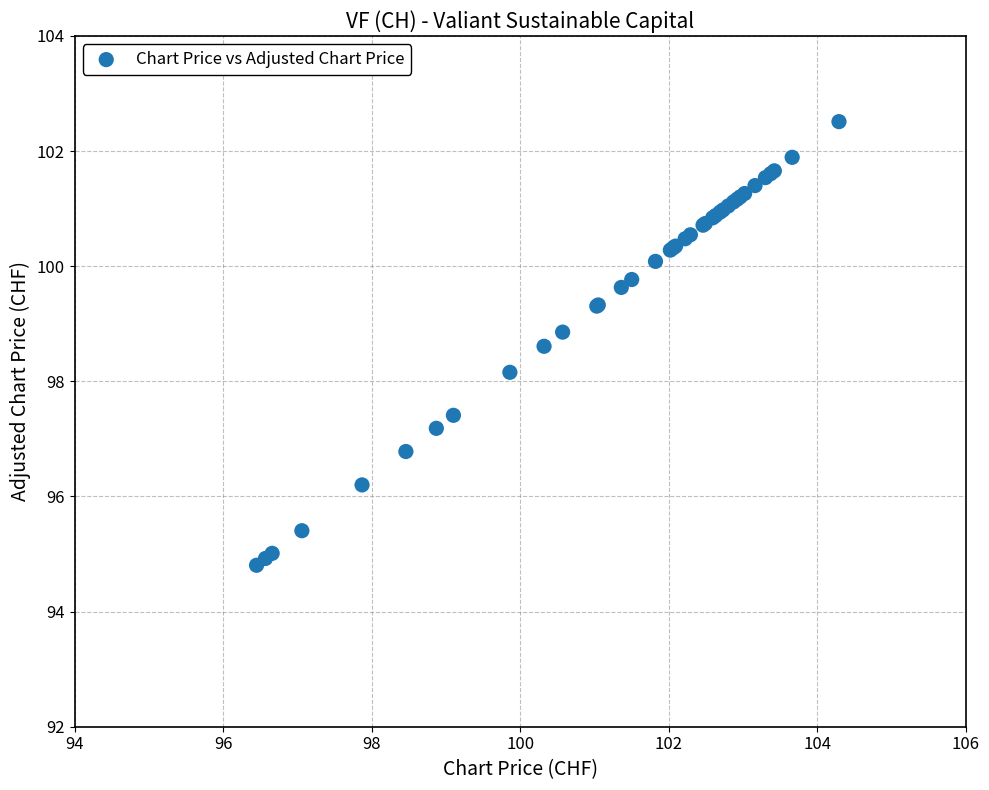

What Y value in the scatter plot is closest to 98?

98.2